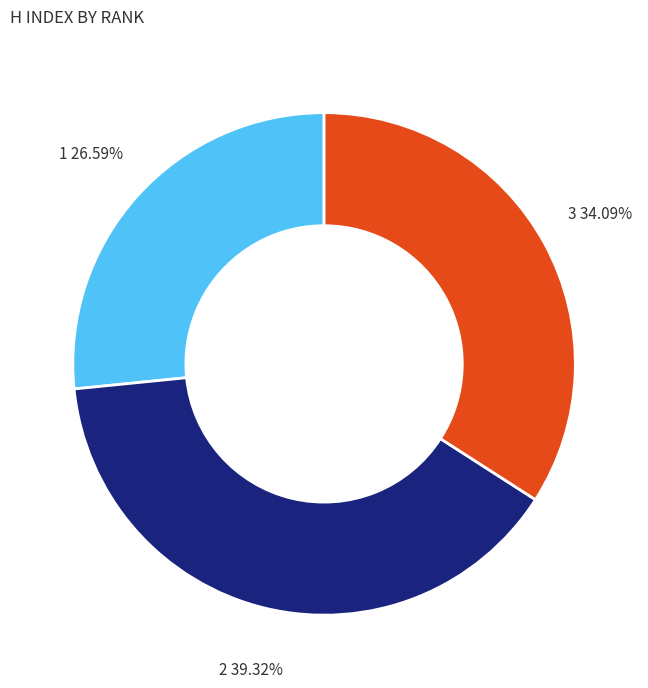

The 1 slice represents 27% of the pie. True or false?

True